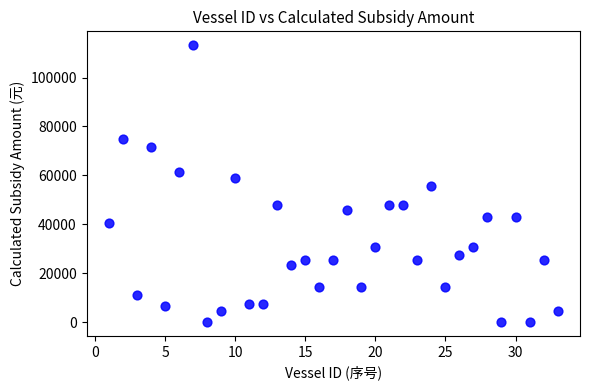

What is the range of X values (max minus min)?

32